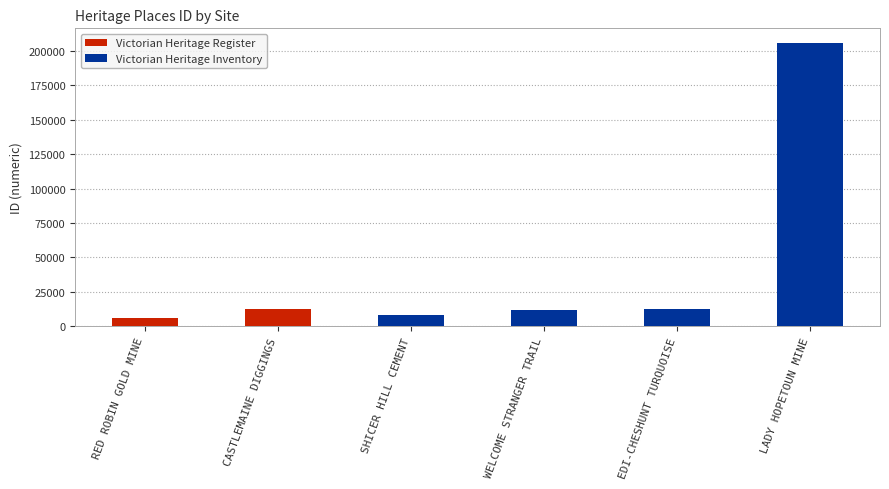

Rank the categories by Victorian Heritage Inventory value from lowest to highest.

RED ROBIN GOLD MINE, CASTLEMAINE DIGGINGS, SHICER HILL CEMENT, WELCOME STRANGER TRAIL, EDI-CHESHUNT TURQUOISE, LADY HOPETOUN MINE